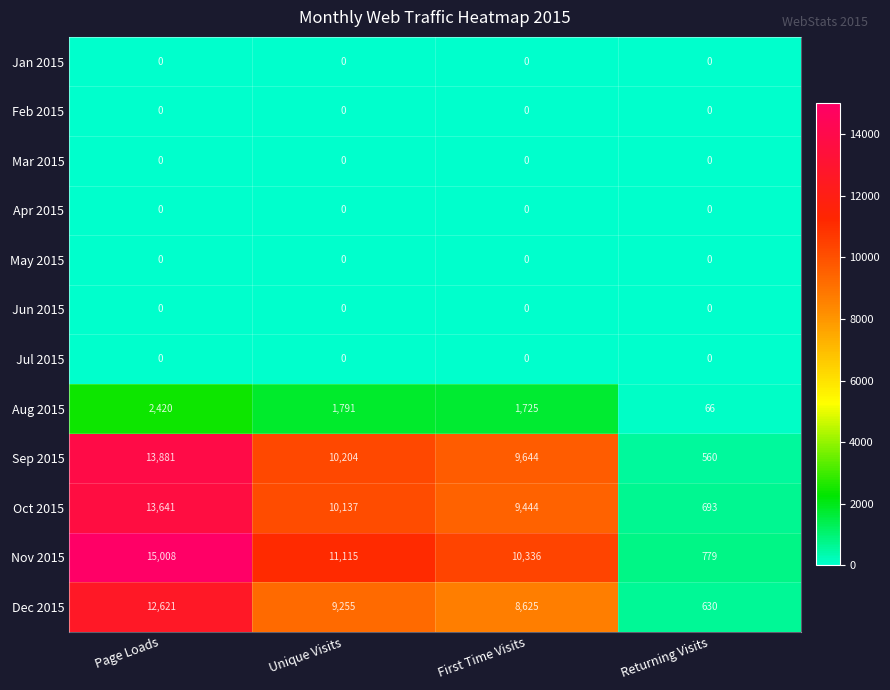

What is the greatest value displayed?

15008